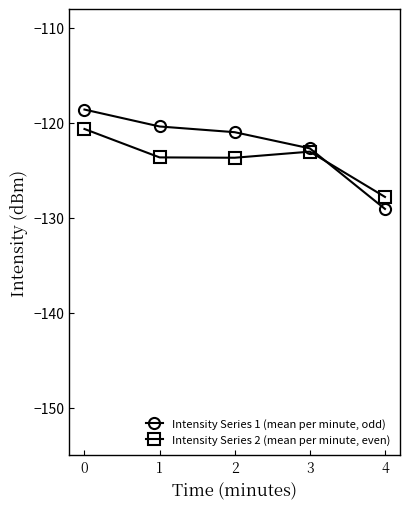

Which category has the lowest value in the Intensity Series 2 (mean per minute, even) series?

4